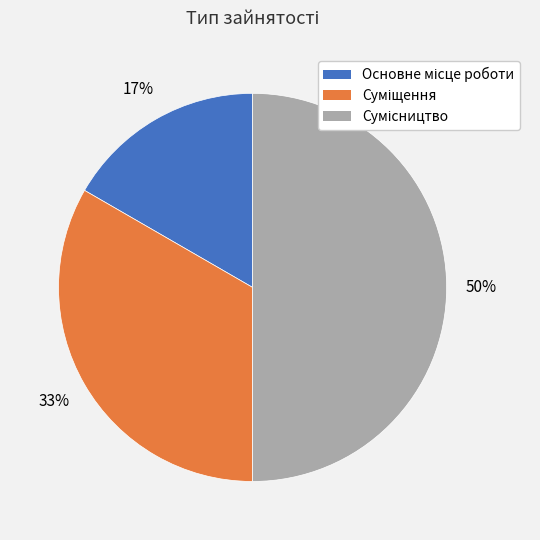

To the nearest percent, what is the average slice percentage?

33%